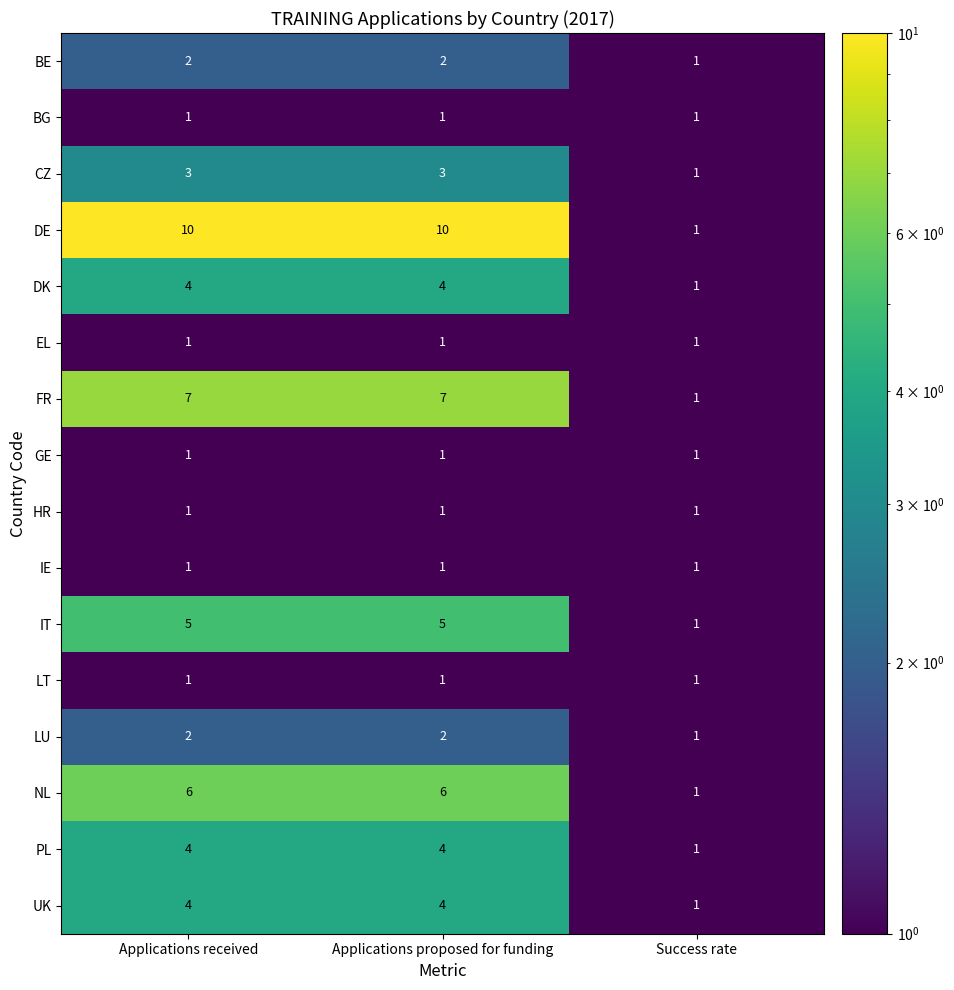

Between Applications proposed for funding and Success rate, which series saw the biggest shift?

DE